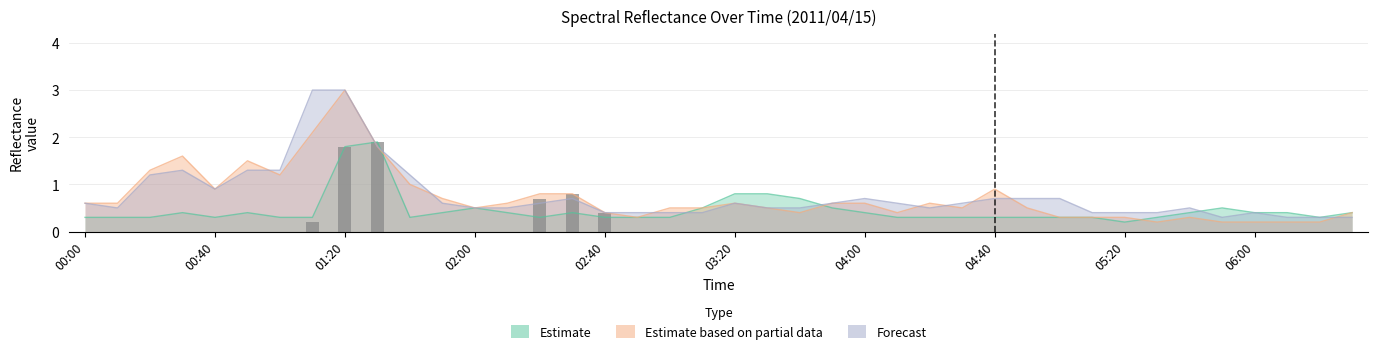

What is the label of the 20th bar from the right?

03:20